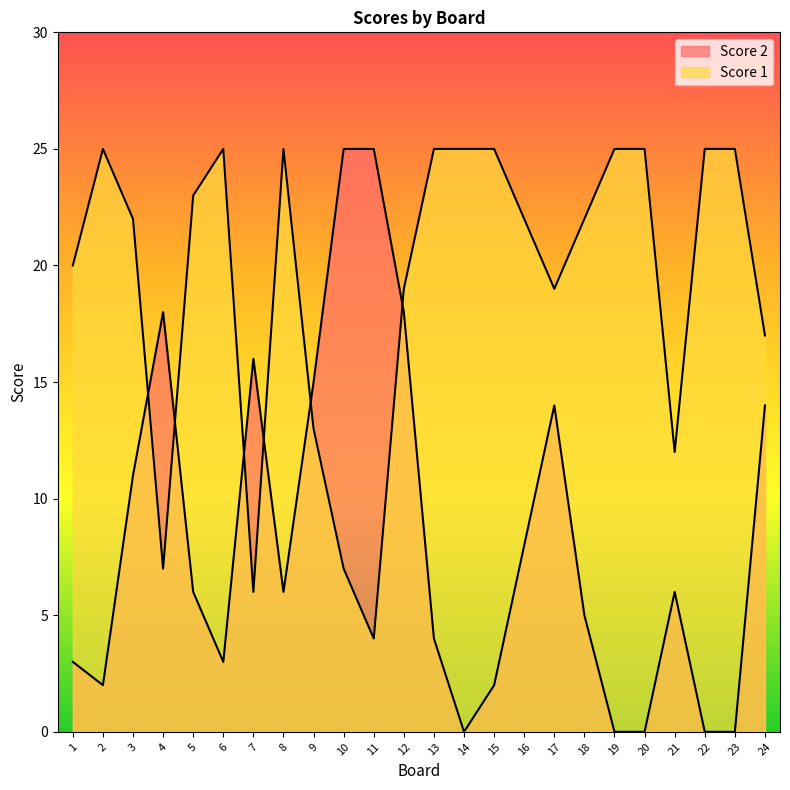

Reading right to left, what are all the values shown in this chart?

Score 2: 24=14	23=0	22=0	21=6	20=0	19=0	18=5	17=14	16=8	15=2	14=0	13=4	12=18	11=25	10=25	9=15	8=6	7=16	6=3	5=6	4=18	3=11	2=2	1=3
Score 1: 24=17	23=25	22=25	21=12	20=25	19=25	18=22	17=19	16=22	15=25	14=25	13=25	12=19	11=4	10=7	9=13	8=25	7=6	6=25	5=23	4=7	3=22	2=25	1=20